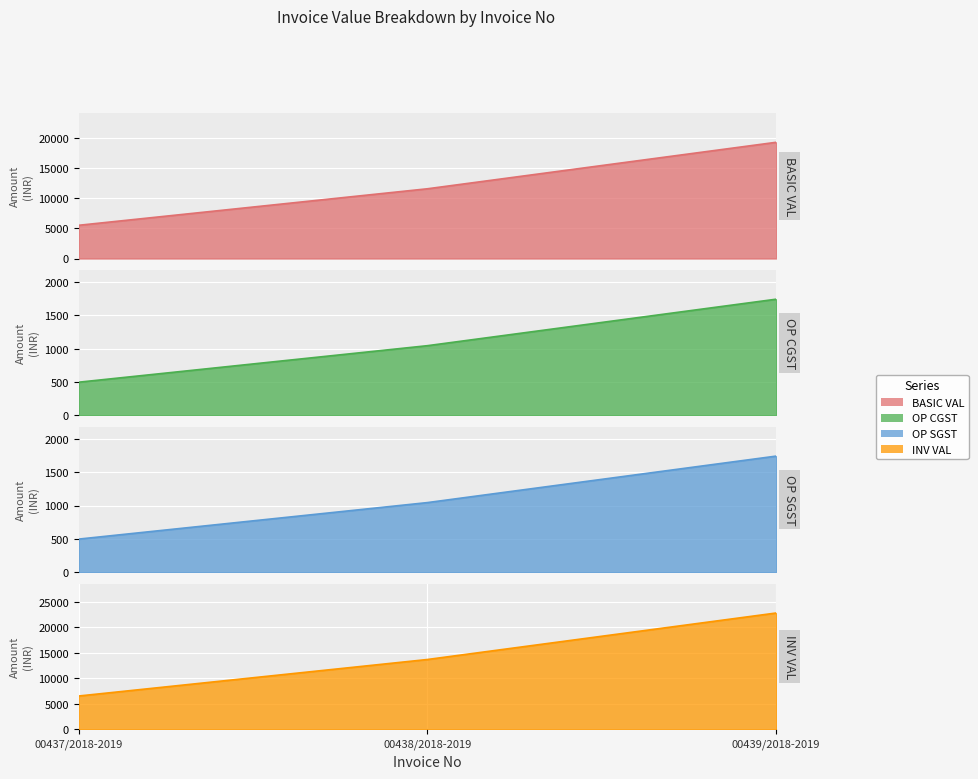

The value of OP SGST at 00438/2018-2019 is 1045.7. True or false?

True